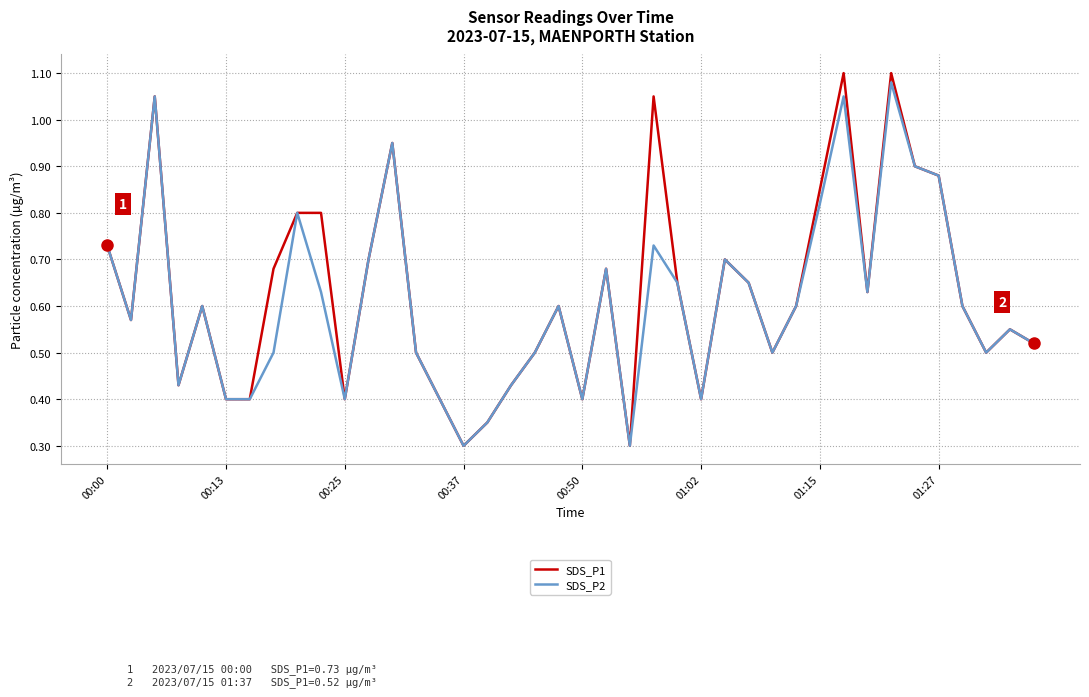

Which series has the widest spread of values?

SDS_P1